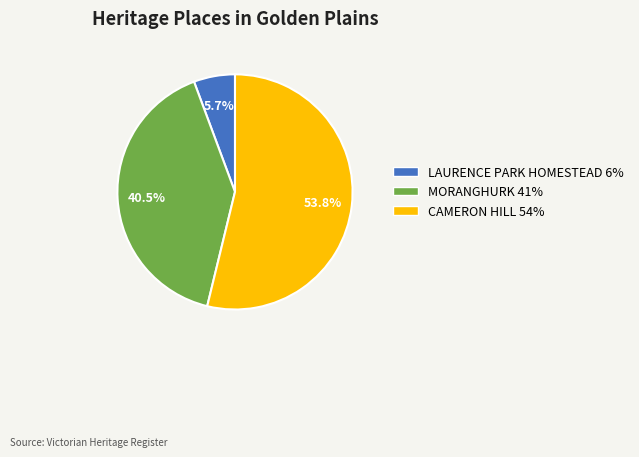

To the nearest percent, what portion does CAMERON HILL represent?

54%